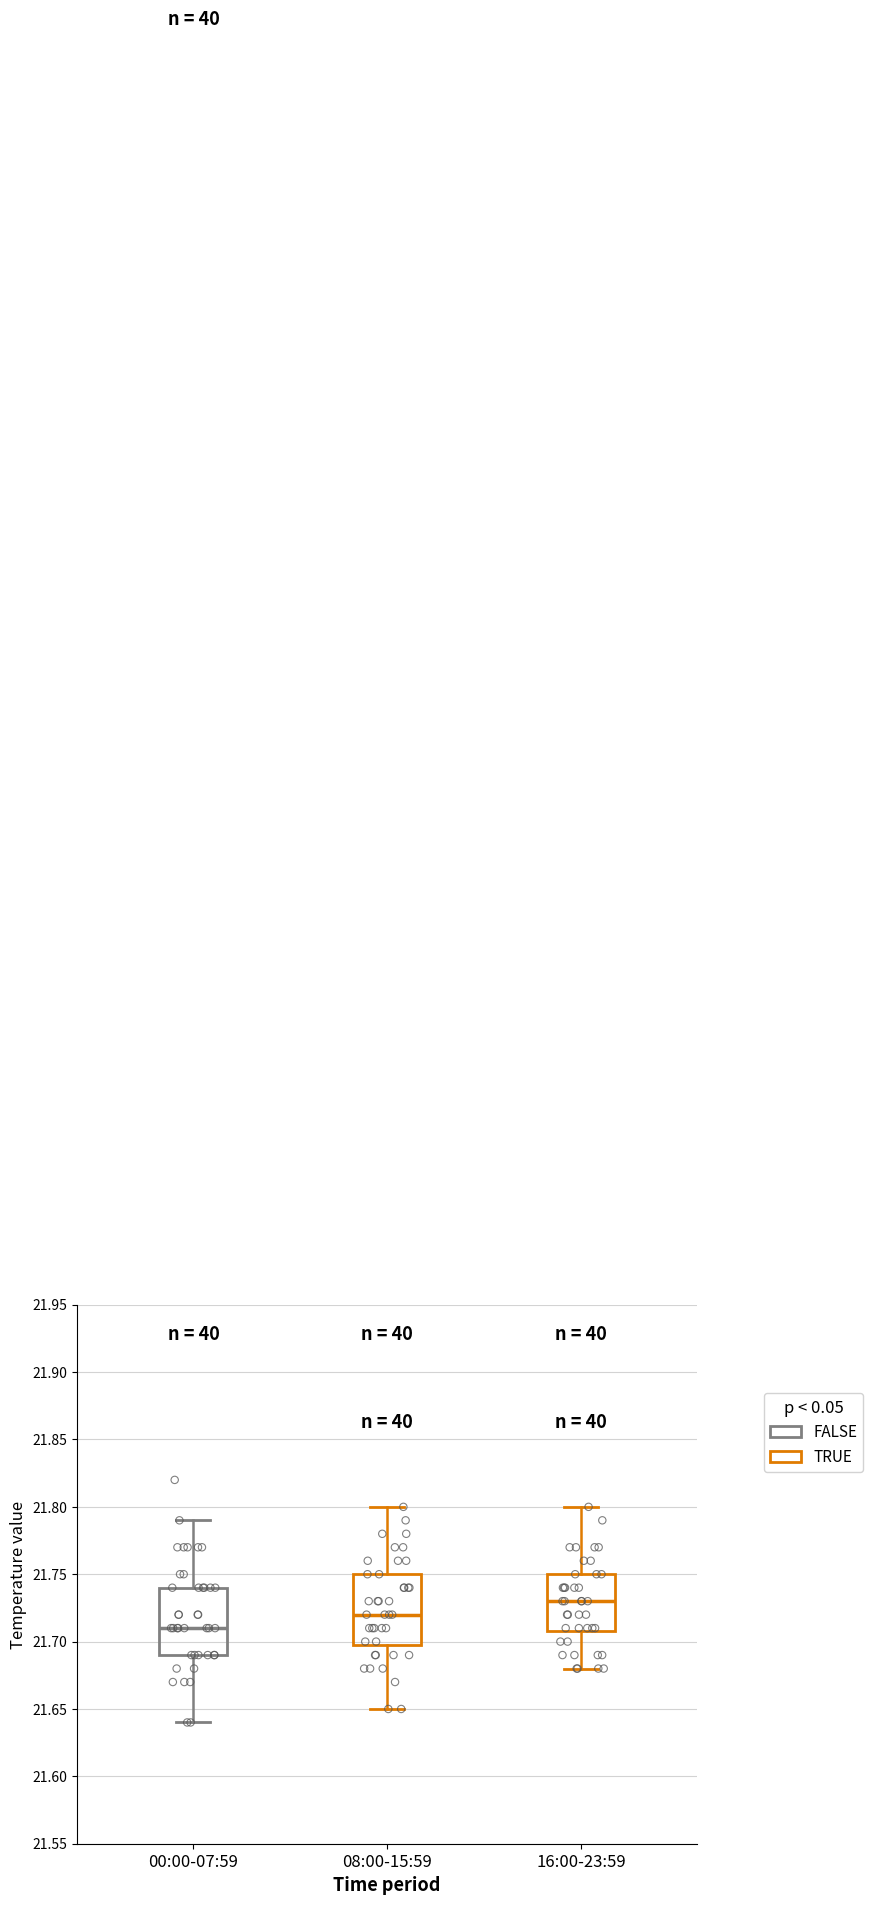

Which box has the highest median line?

16:00-23:59